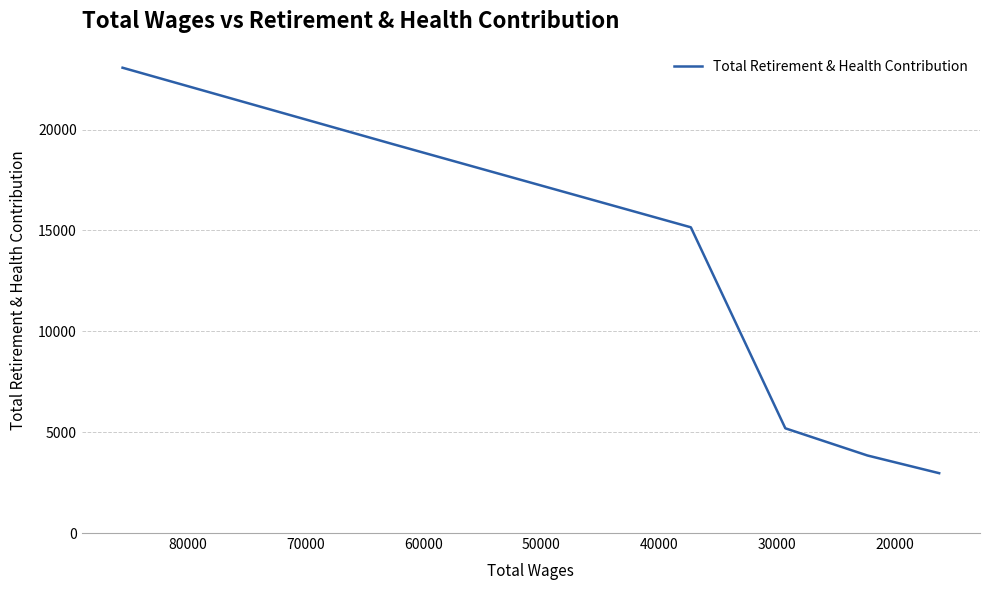

How many data points are above 15153?

2